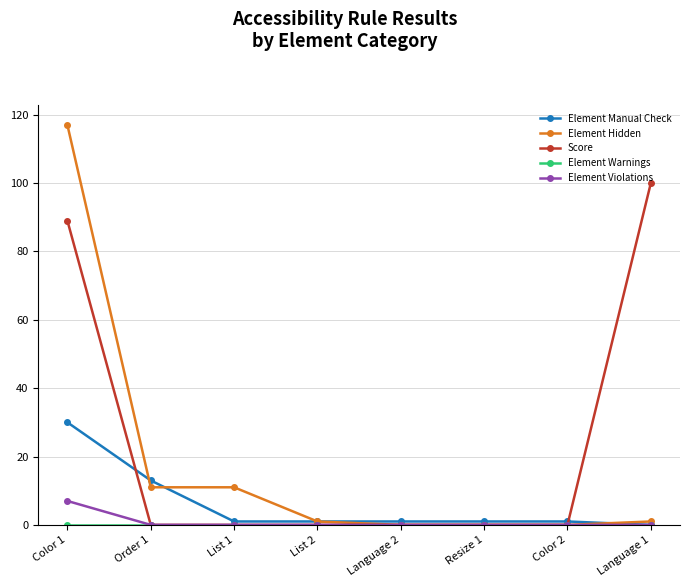

At which category does the chart reach its peak across all series?

Color 1